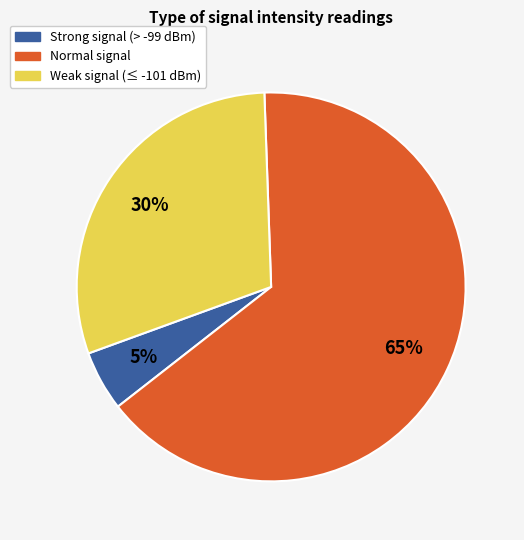

Is there any slice that represents more than half of the pie?

Yes